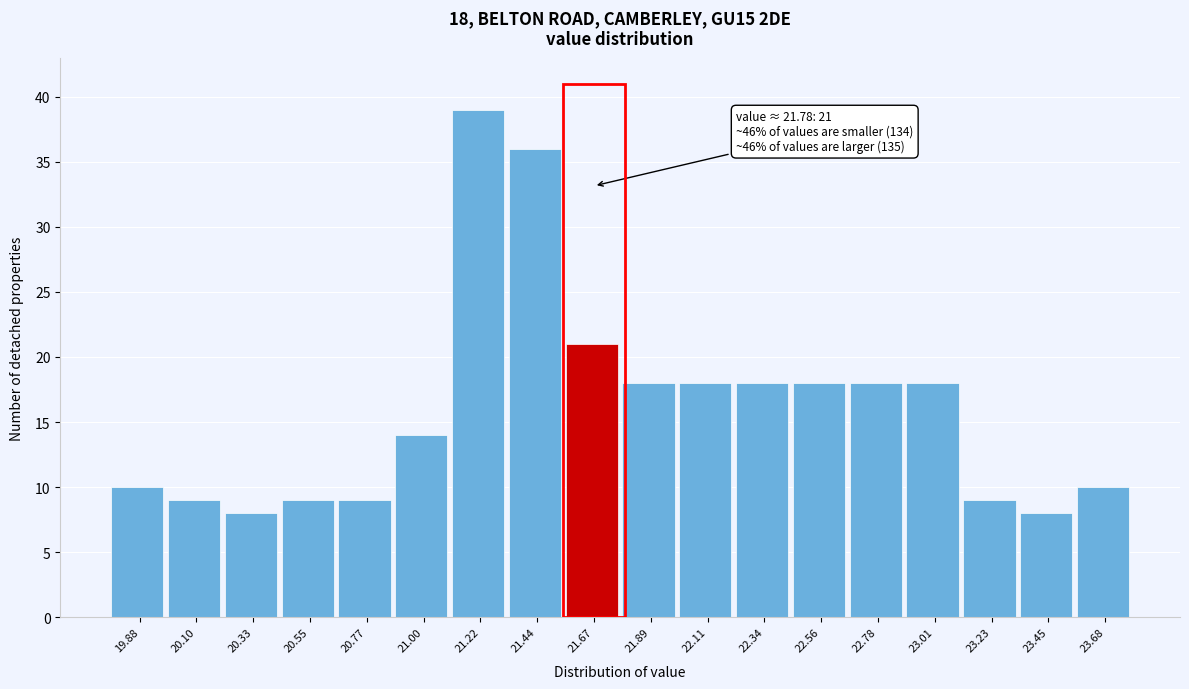

Reading right to left, extract all data points from this chart.

10	8	9	18	18	18	18	18	18	21	36	39	14	9	9	8	9	10